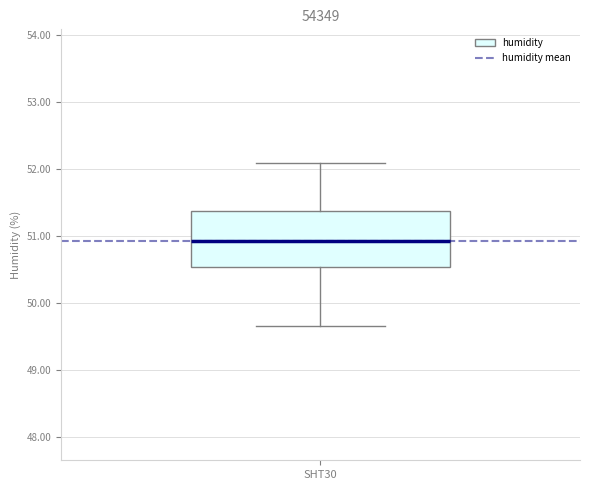

Where is the lower edge of the box for SHT30 on the y-axis? The values are not printed on the chart, so give them approximately, as read against the axis.

50.5